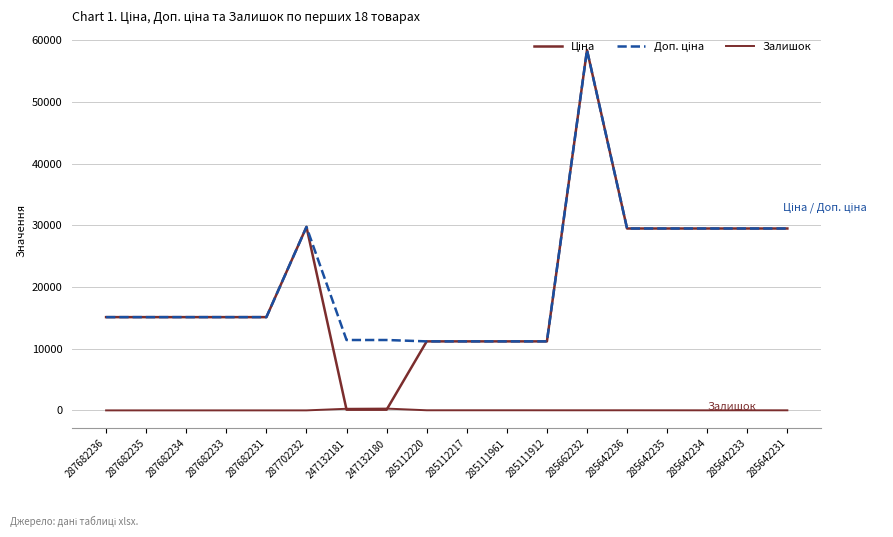

Is this an area chart (filled region under the line)?

No